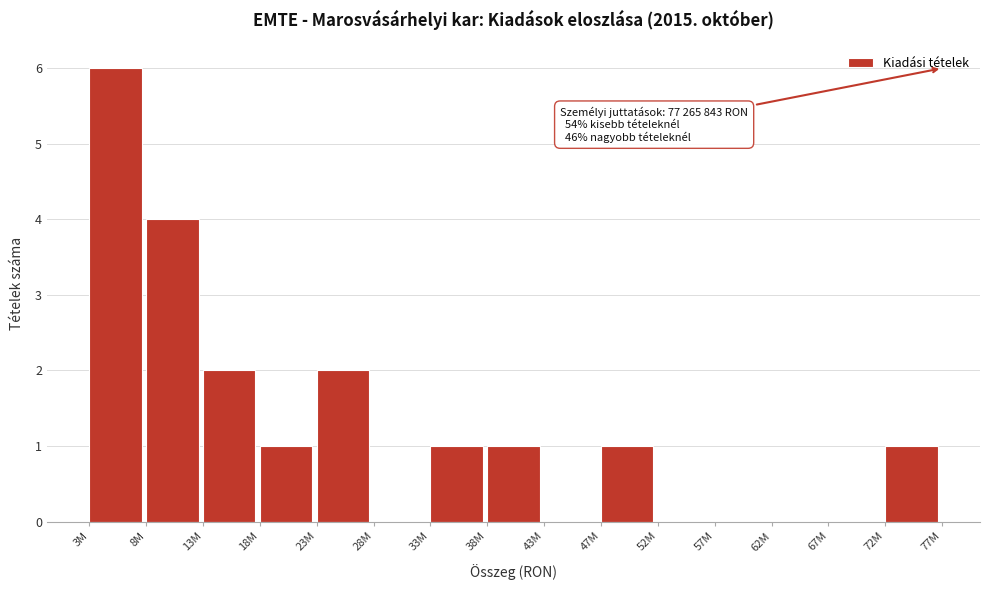

Reading left to right, list all the values displayed in this chart.

3M=6	8M=4	13M=2	18M=1	23M=2	28M=0	33M=1	38M=1	43M=0	47M=1	52M=0	57M=0	62M=0	67M=0	72M=1